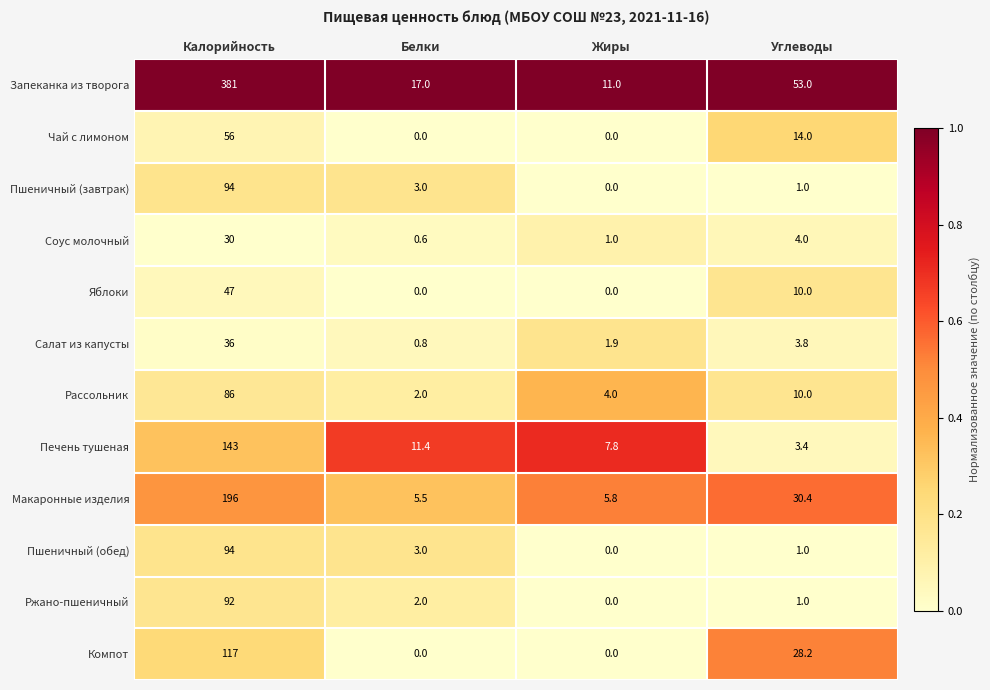

Is it true that Соус молочный equals 1.5 at Жиры?

False